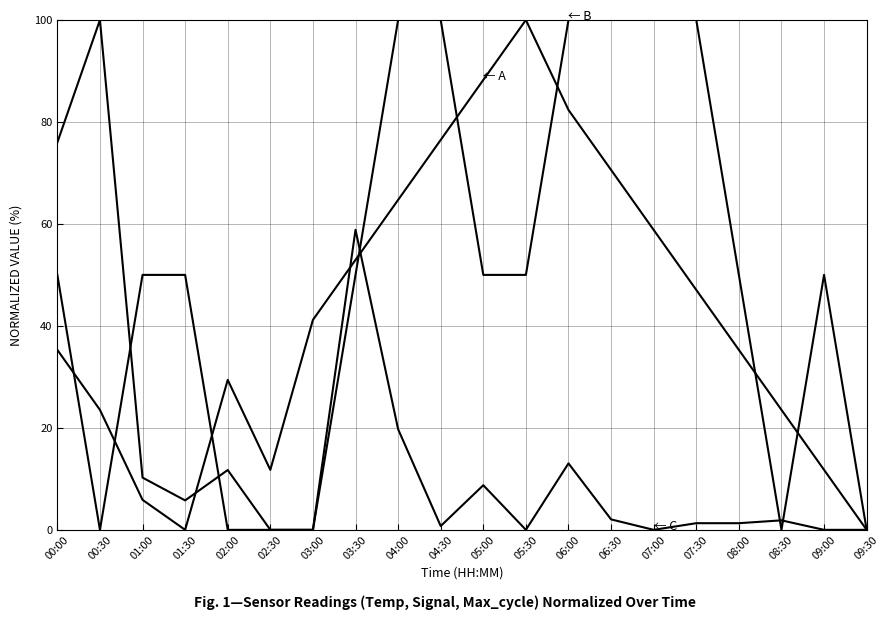

Does the chart have visible grid lines?

Yes